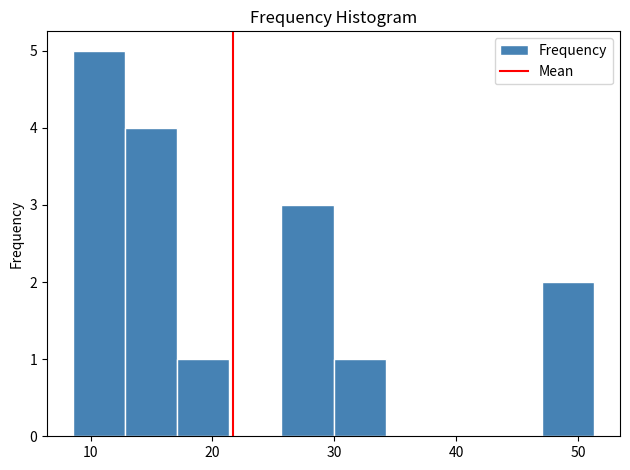

How tall is the bar that spans 13 to 17 on the x-axis? Neither the bar edges nor the heights are printed on the chart, so give them approximately, as read against the axes.

4